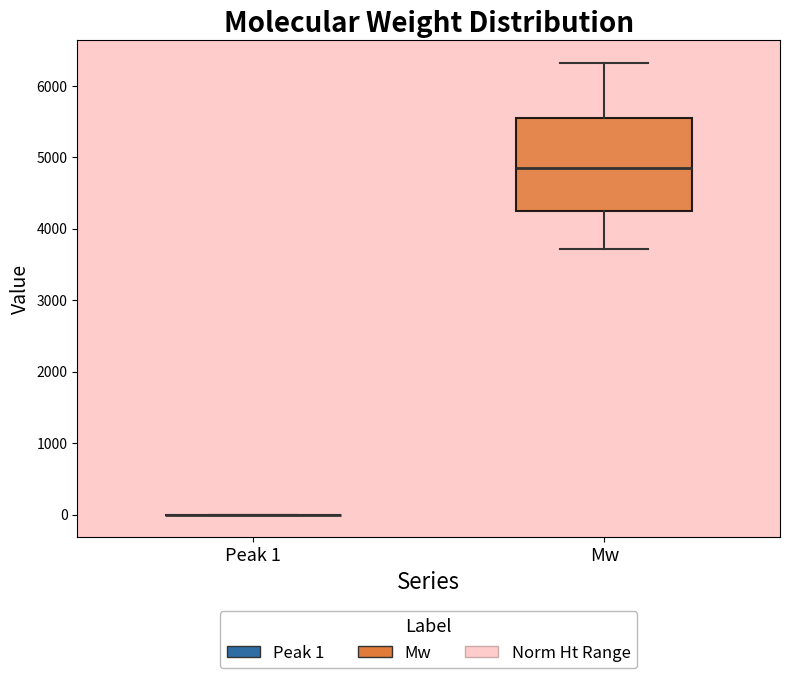

Where does the upper whisker of the box for Mw end on the y-axis? The values are not printed on the chart, so give them approximately, as read against the axis.

6300